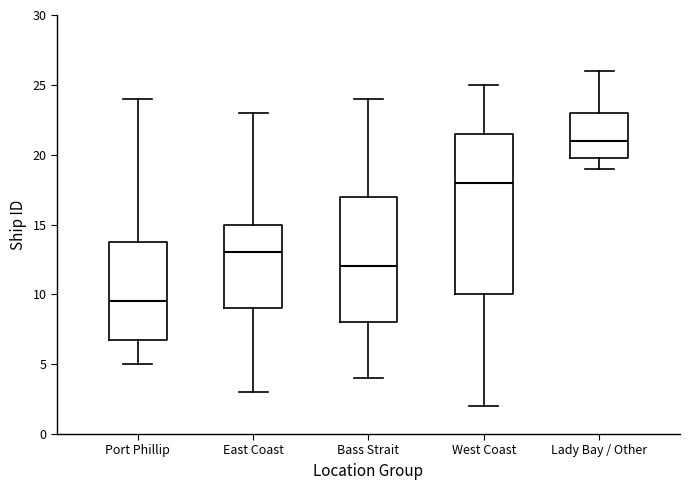

Reading left to right, read every box against the y-axis: the position of its median line, the range the box covers, and the ends of its whiskers. The values are not printed on the chart, so give them approximately, as read against the axis.

Port Phillip: median 9.5, box 7.0 to 14.0, whiskers 5.0 to 24.0
East Coast: median 13.0, box 9.0 to 15.0, whiskers 3.0 to 23.0
Bass Strait: median 12.0, box 8.0 to 17.0, whiskers 4.0 to 24.0
West Coast: median 18.0, box 10.0 to 21.5, whiskers 2.0 to 25.0
Lady Bay / Other: median 21.0, box 20.0 to 23.0, whiskers 19.0 to 26.0